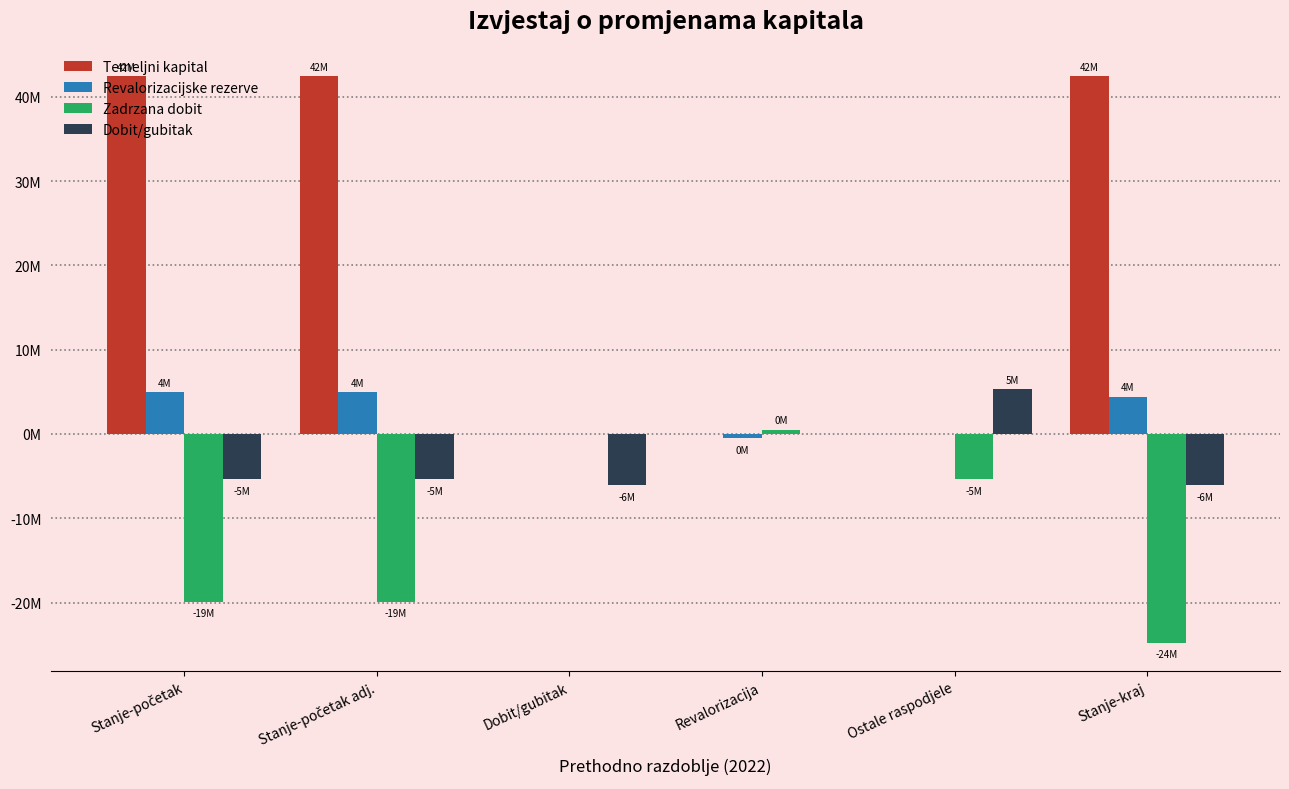

What are all the series names shown in the legend?

Temeljni kapital, Revalorizacijske rezerve, Zadrzana dobit, Dobit/gubitak